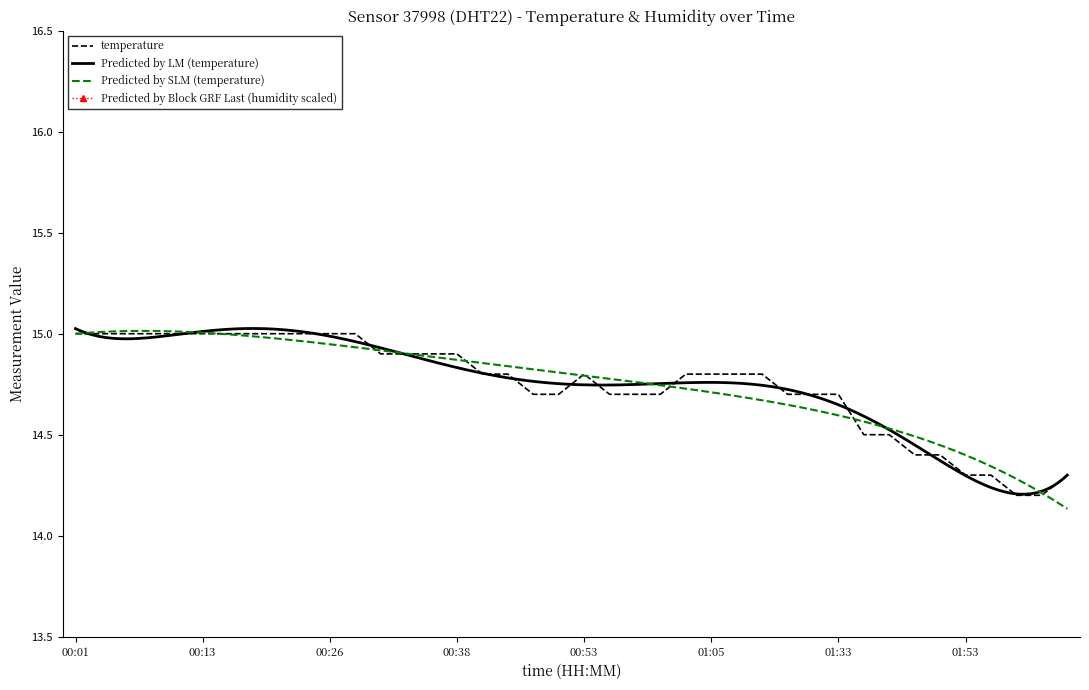

True or false: the data has more than 0 interior local peaks.

True